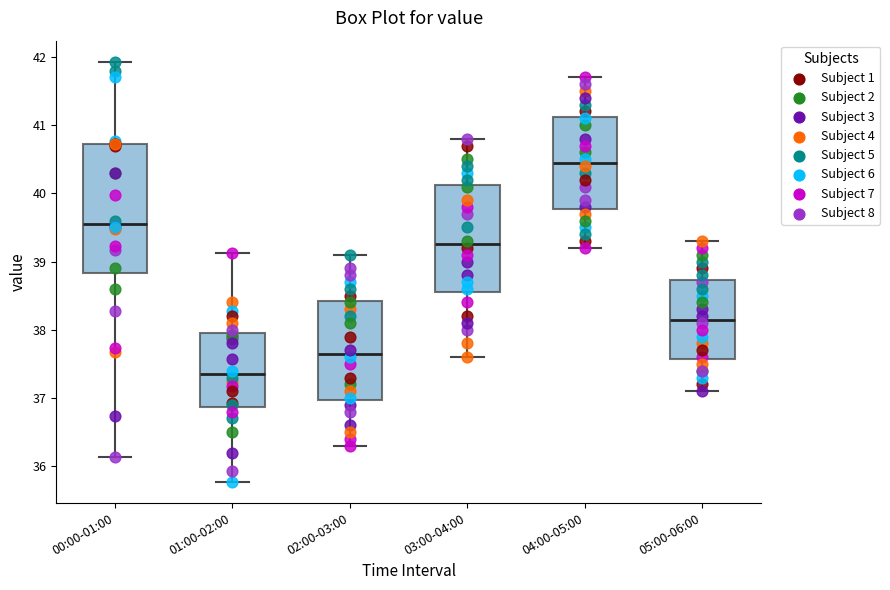

Reading left to right, read every box against the y-axis: the position of its median line, the range the box covers, and the ends of its whiskers. The values are not printed on the chart, so give them approximately, as read against the axis.

00:00-01:00: median 39.6, box 38.8 to 40.7, whiskers 36.1 to 41.9
01:00-02:00: median 37.4, box 36.9 to 37.9, whiskers 35.8 to 39.1
02:00-03:00: median 37.7, box 37.0 to 38.4, whiskers 36.3 to 39.1
03:00-04:00: median 39.3, box 38.6 to 40.1, whiskers 37.6 to 40.8
04:00-05:00: median 40.5, box 39.8 to 41.1, whiskers 39.2 to 41.7
05:00-06:00: median 38.2, box 37.6 to 38.7, whiskers 37.1 to 39.3